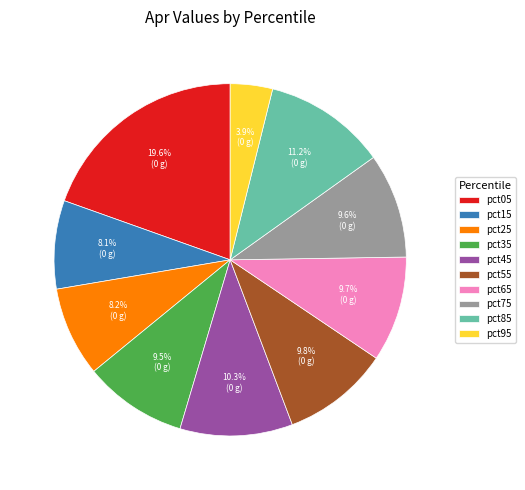

Is there any slice that represents more than half of the pie?

No